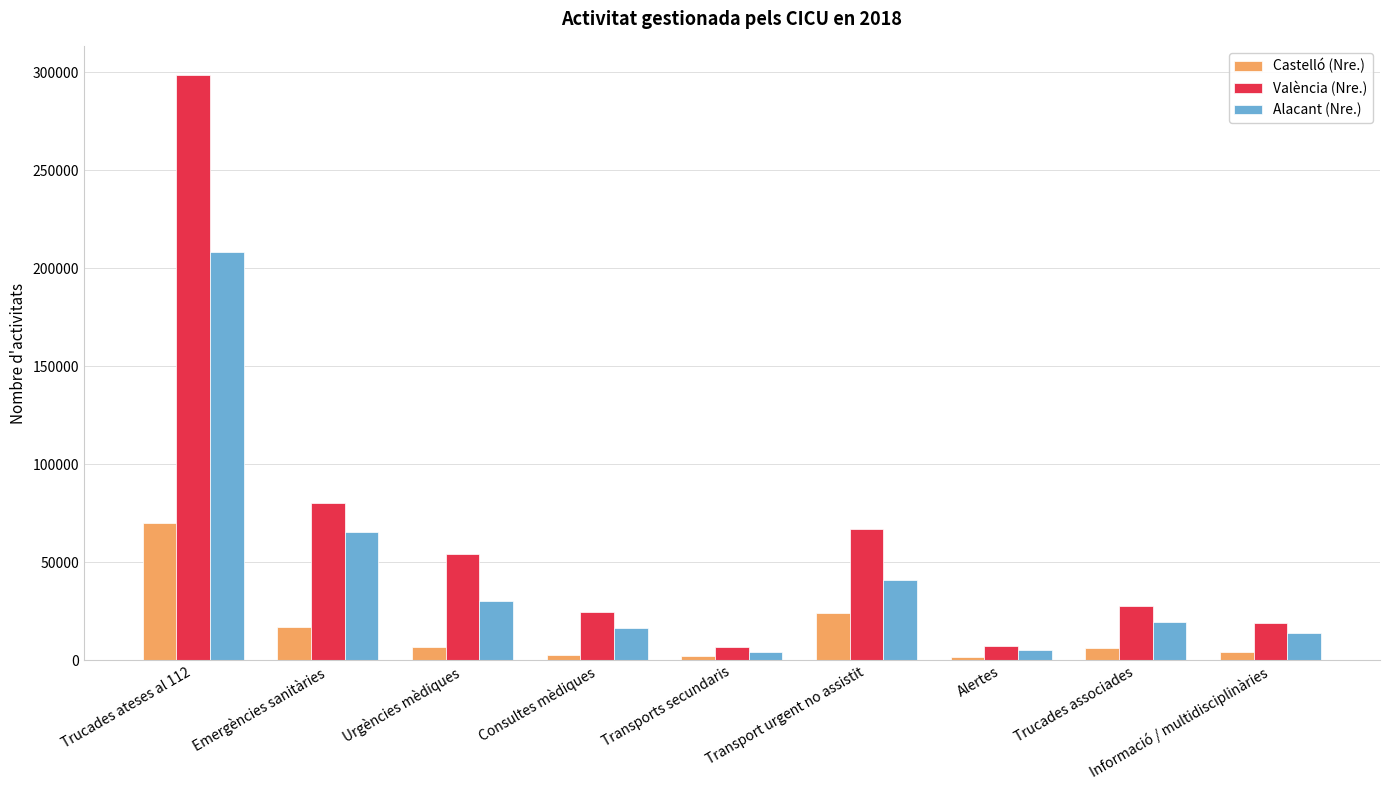

Is the value of Castelló (Nre.) at Alertes greater than the value of Alacant (Nre.) at Transport urgent no assistit?

No